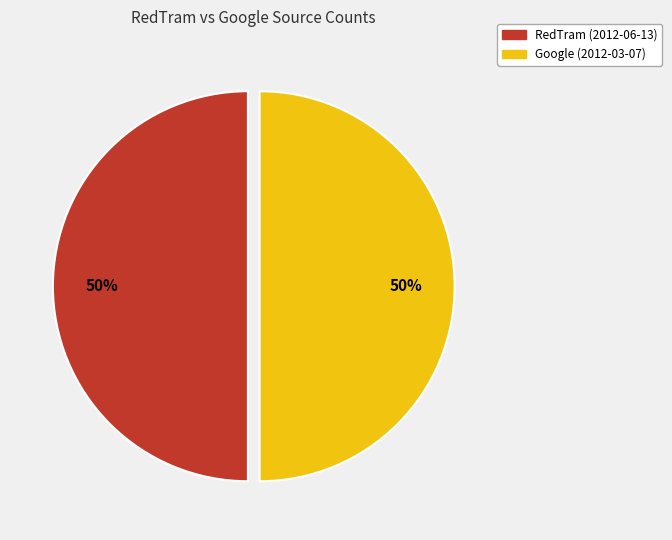

To the nearest percent, what is the average slice percentage?

50%